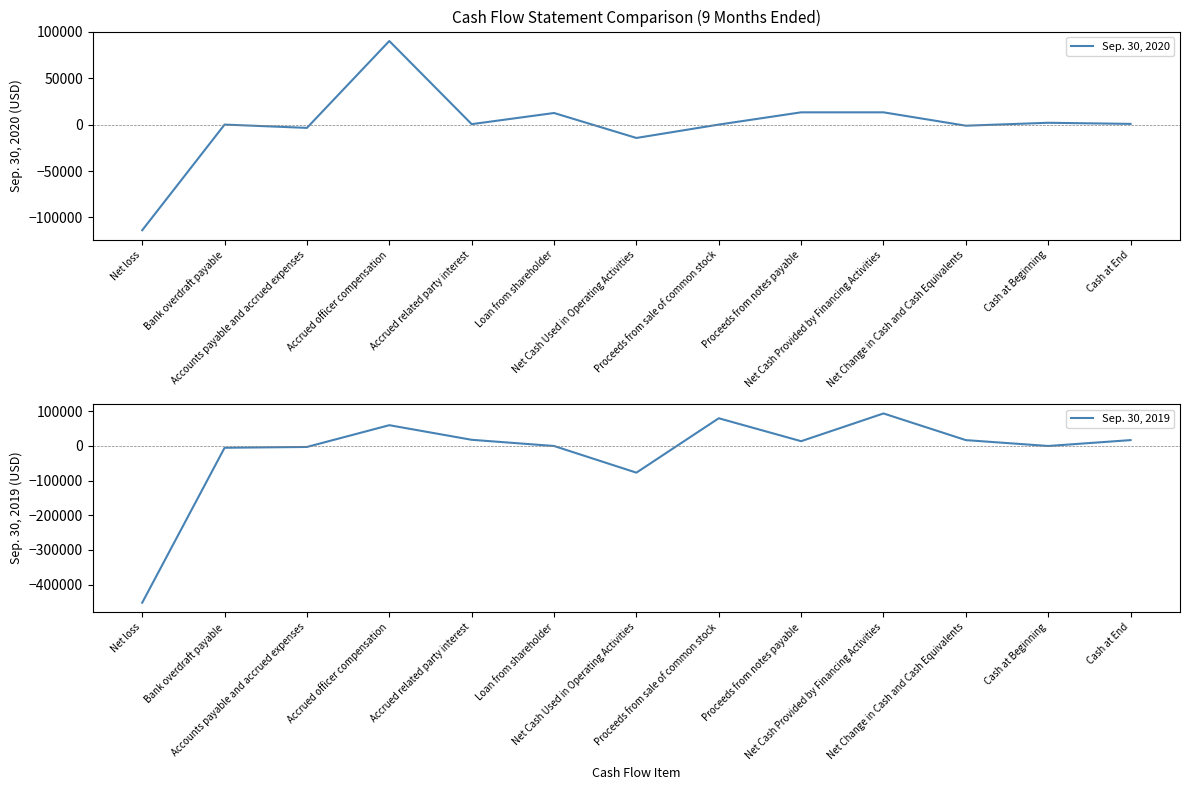

How many interior local peaks does the Sep. 30, 2019 series have?

3